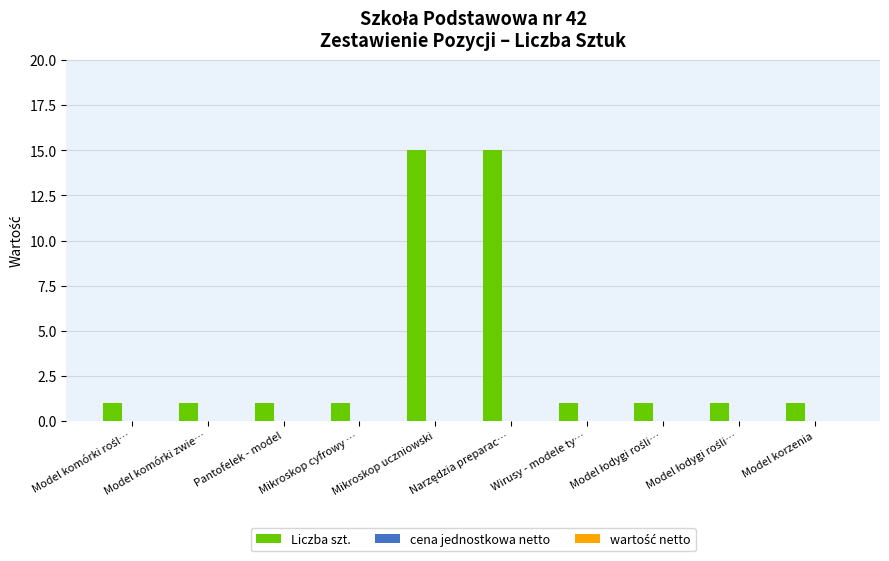

At which category does the chart reach its peak across all series?

Mikroskop uczniowski